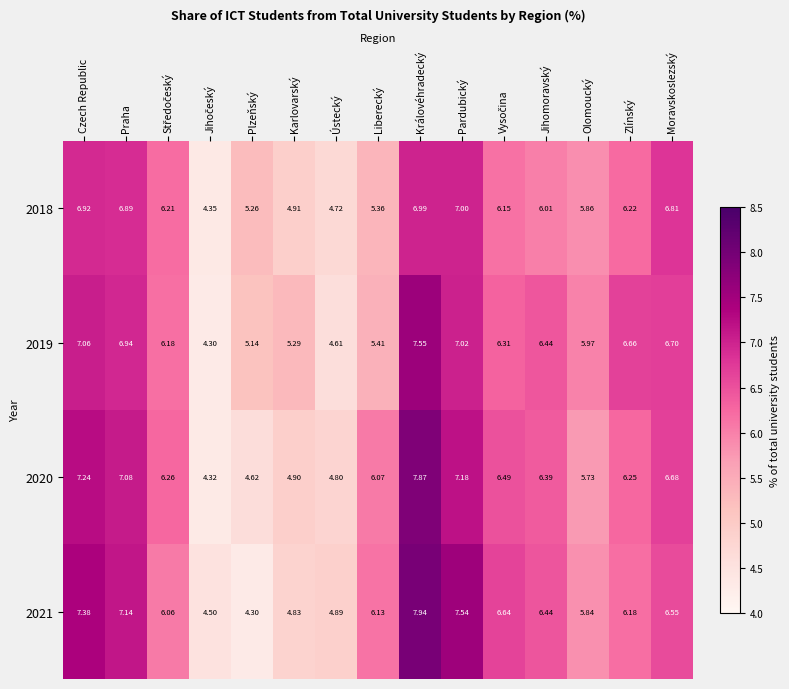

At which label is 2020 closest to 6?

Liberecký